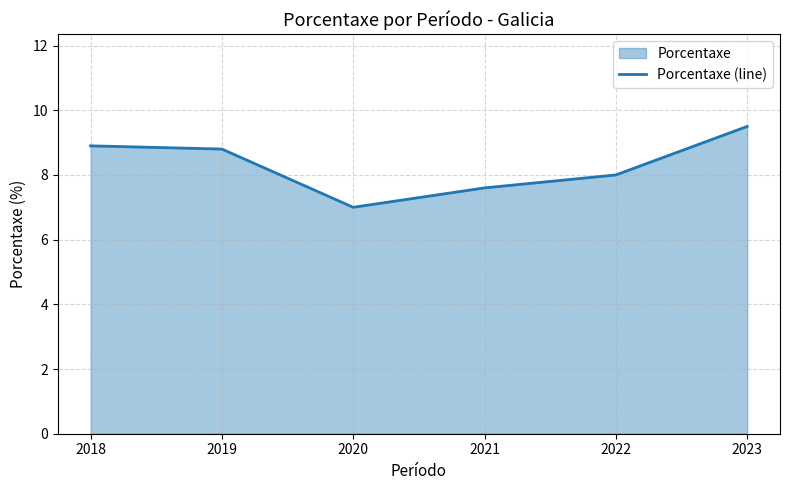

True or false: the data has more than 2 interior local peaks.

False